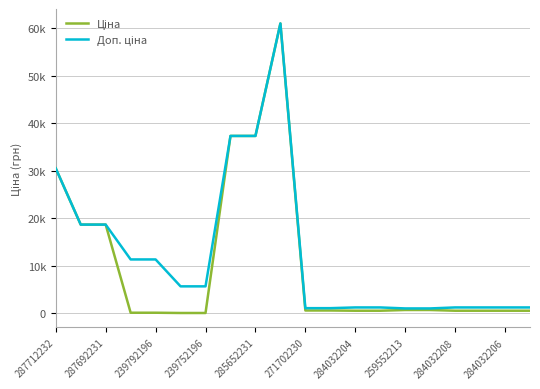

Does the chart have visible grid lines?

Yes